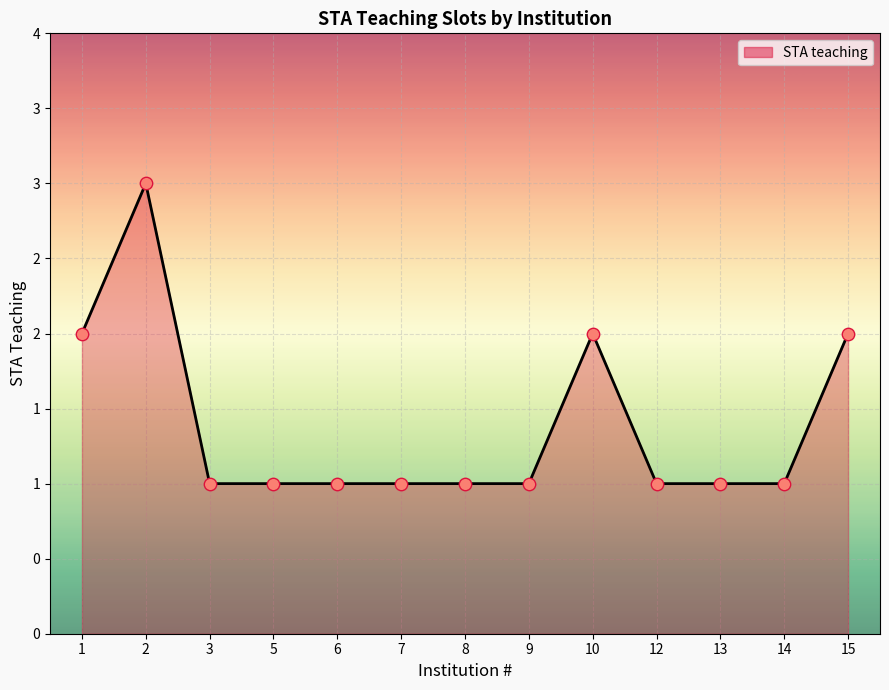

What is the change in value from 10 to 14?

-1